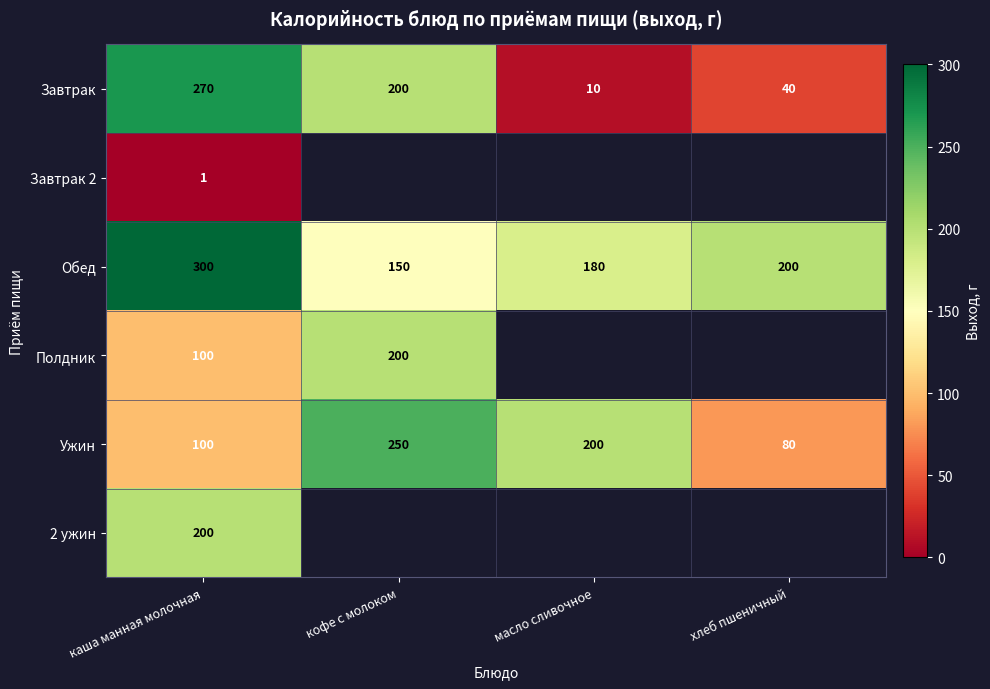

What is the average value of the Ужин series?

158